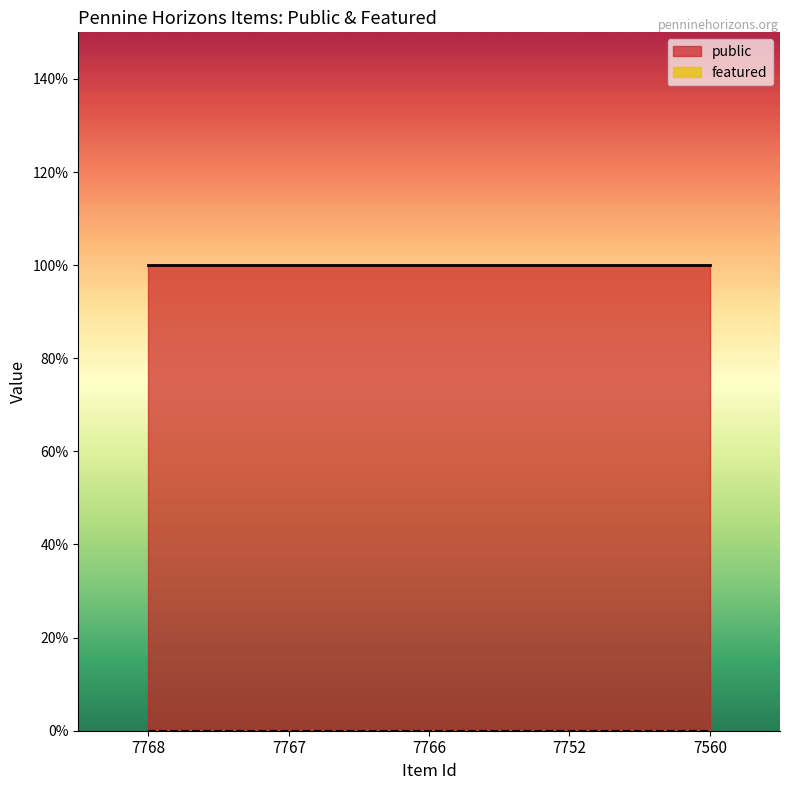

True or false: public and featured intersect in this chart.

False